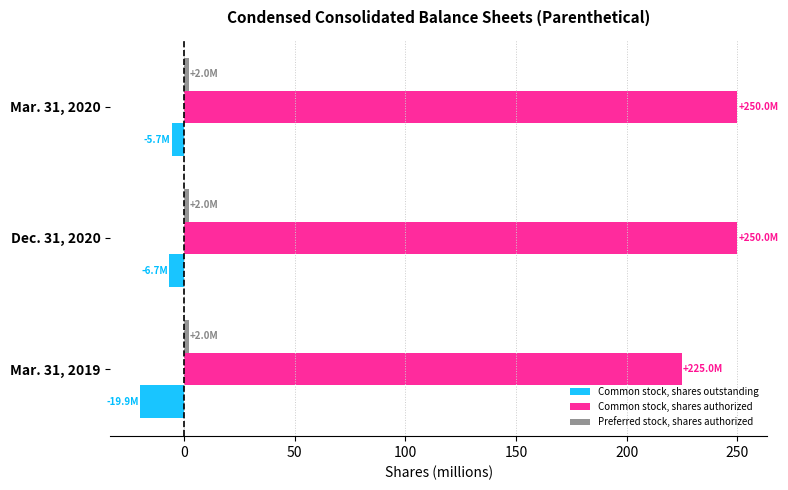

Which series changed the most between Mar. 31, 2019 and Mar. 31, 2020?

Common stock, shares authorized